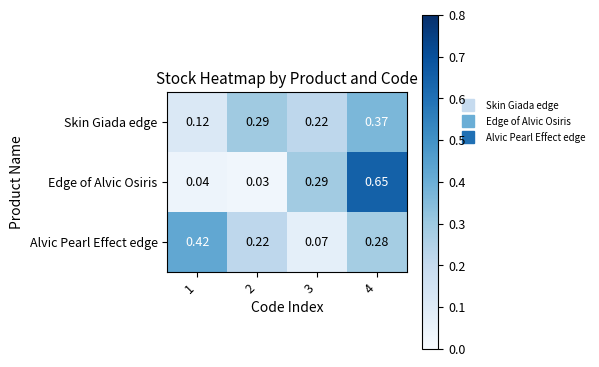

Which series changed the most between 1 and 3?

Alvic Pearl Effect edge